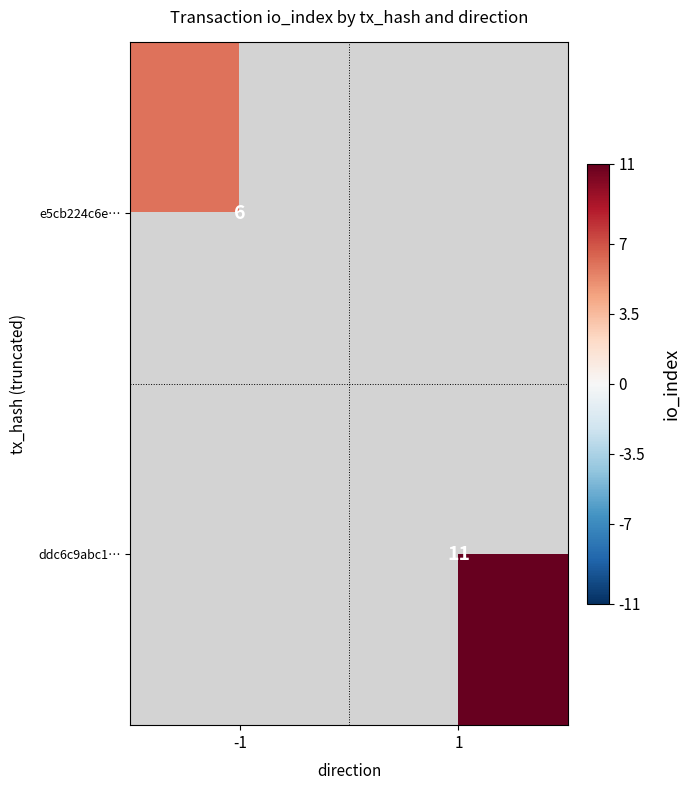

Is it true that ddc6c9abc1… equals 11 at 1?

True